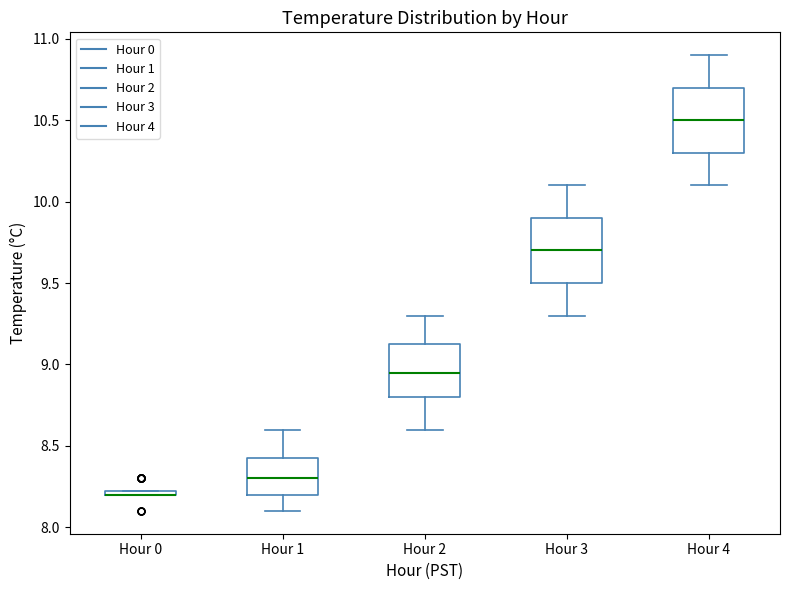

Where does the median line of the box for Hour 1 sit on the y-axis? The values are not printed on the chart, so give them approximately, as read against the axis.

8.30